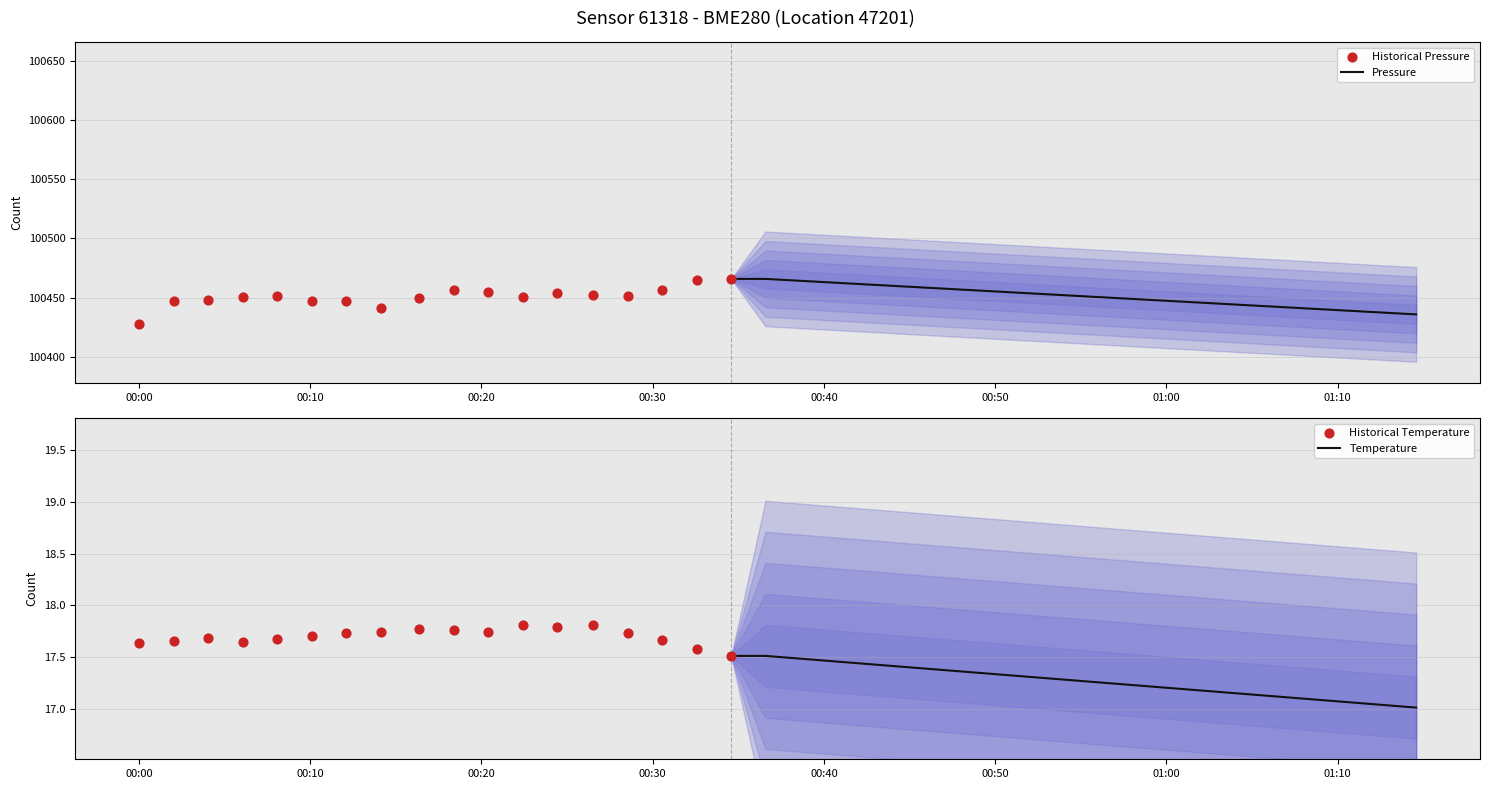

At how many categories does at least one series exceed 60663?

18